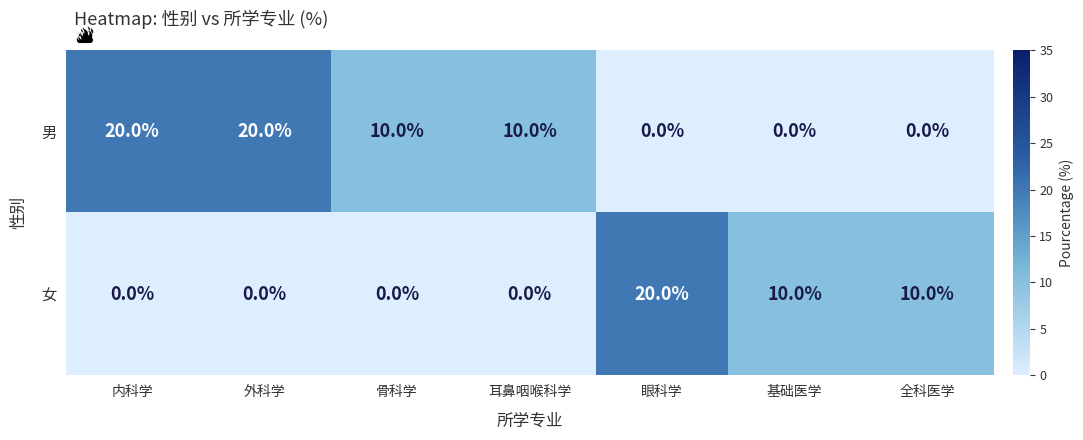

How many data points in 女 are above 0?

3